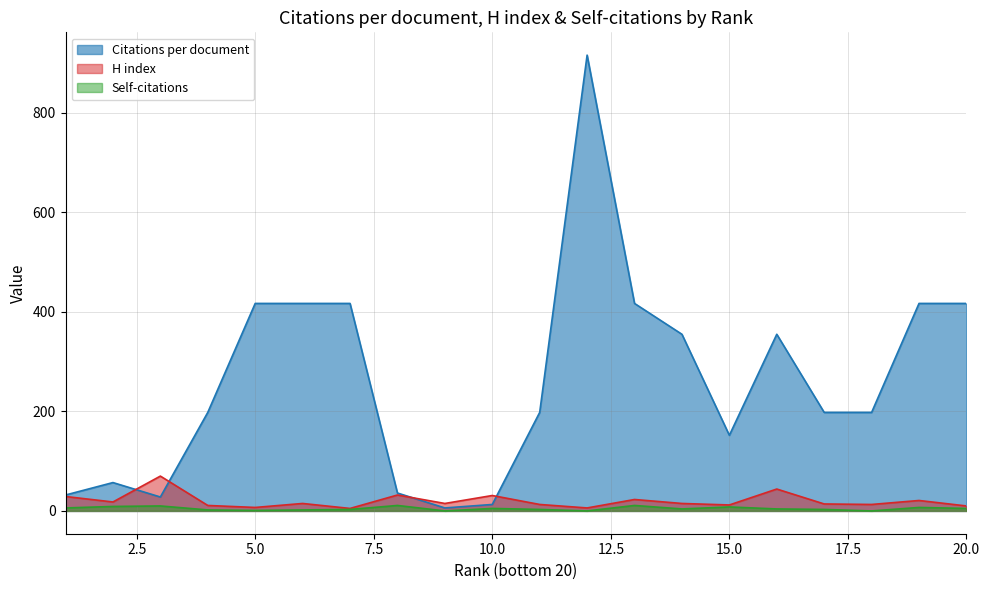

True or false: H index and Citations per document cross at least once.

True